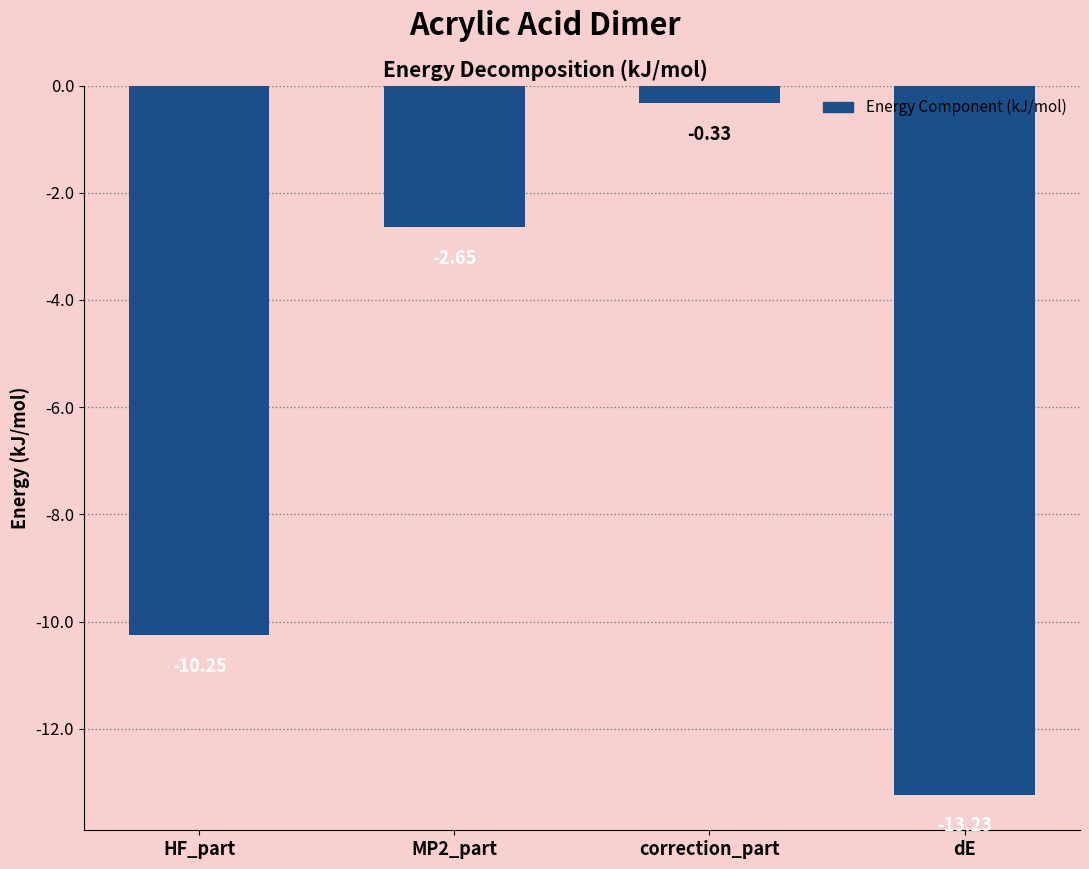

What is the label of the 1st bar from the right?

dE